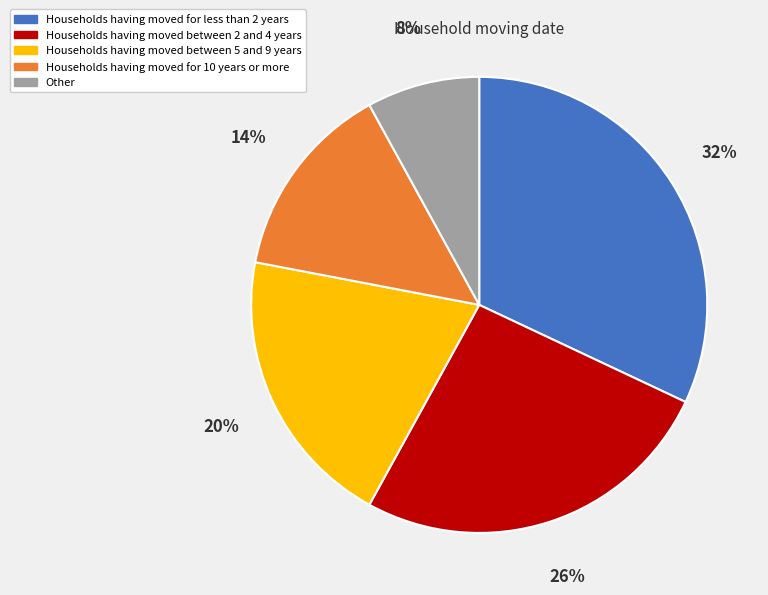

To the nearest percent, what is the average slice percentage?

20%